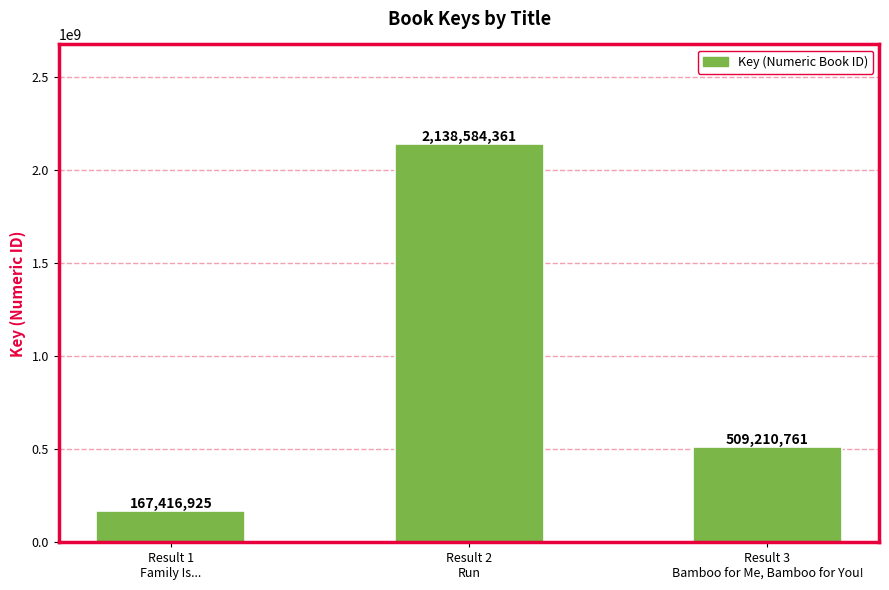

What is the value of the 2nd bar from the left?

2138584361